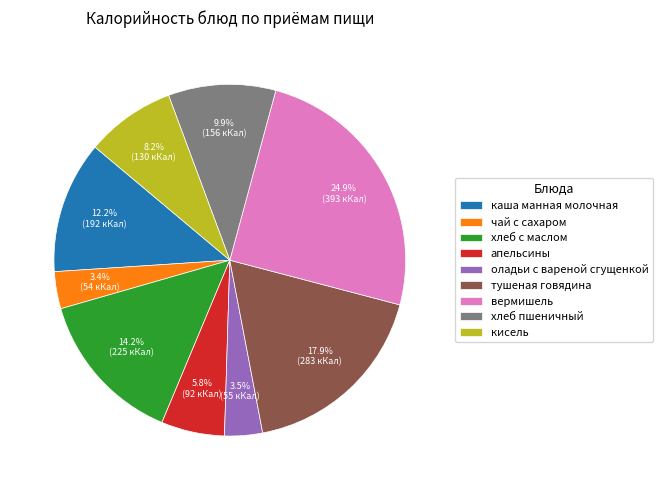

Which has a higher value, оладьи с вареной сгущенкой or хлеб пшеничный?

хлеб пшеничный